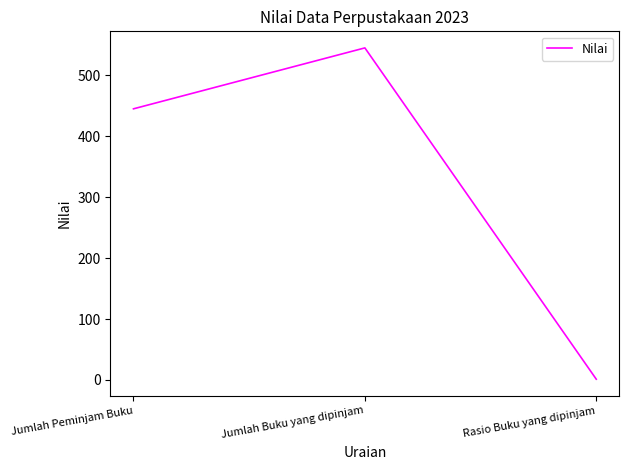

Rank the categories by value from highest to lowest.

Jumlah Buku yang dipinjam, Jumlah Peminjam Buku, Rasio Buku yang dipinjam